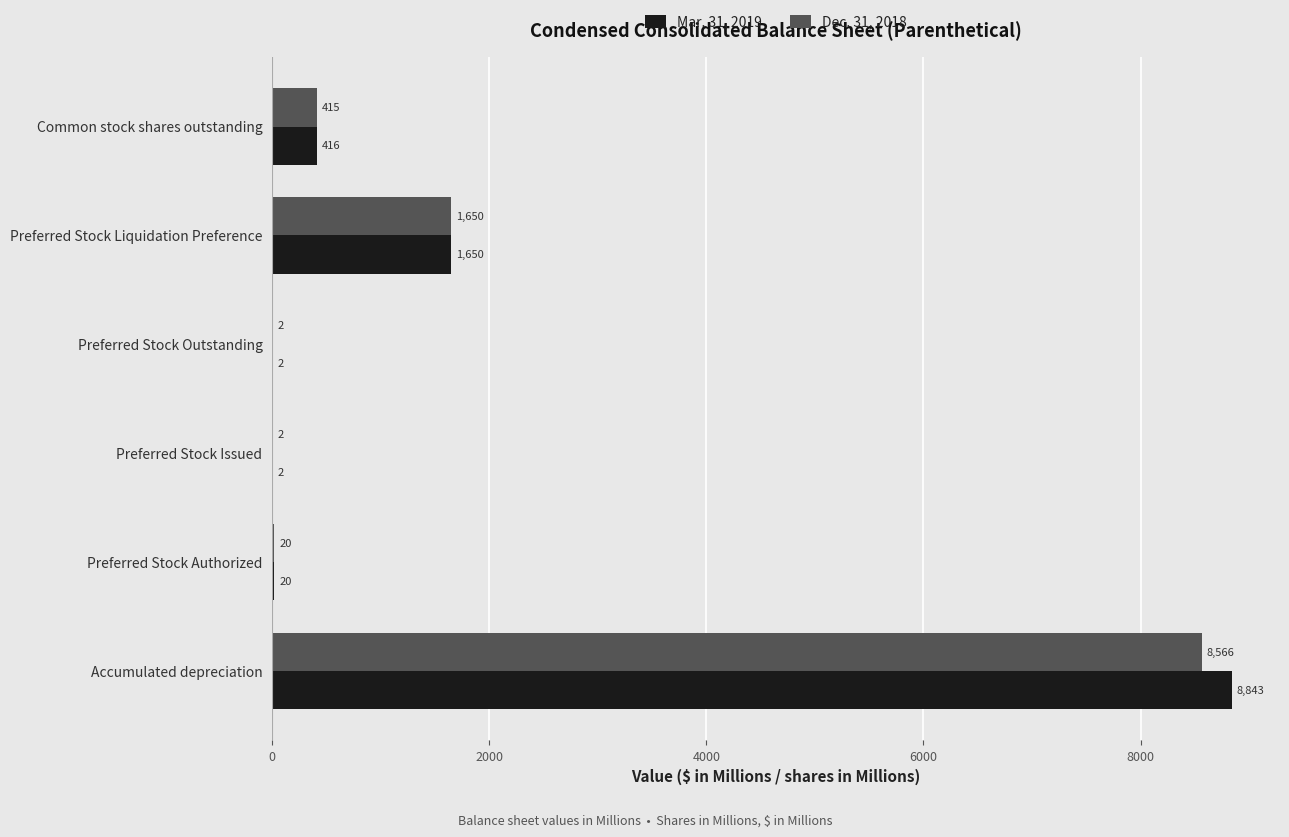

Which series has the largest total across all categories?

Mar. 31, 2019